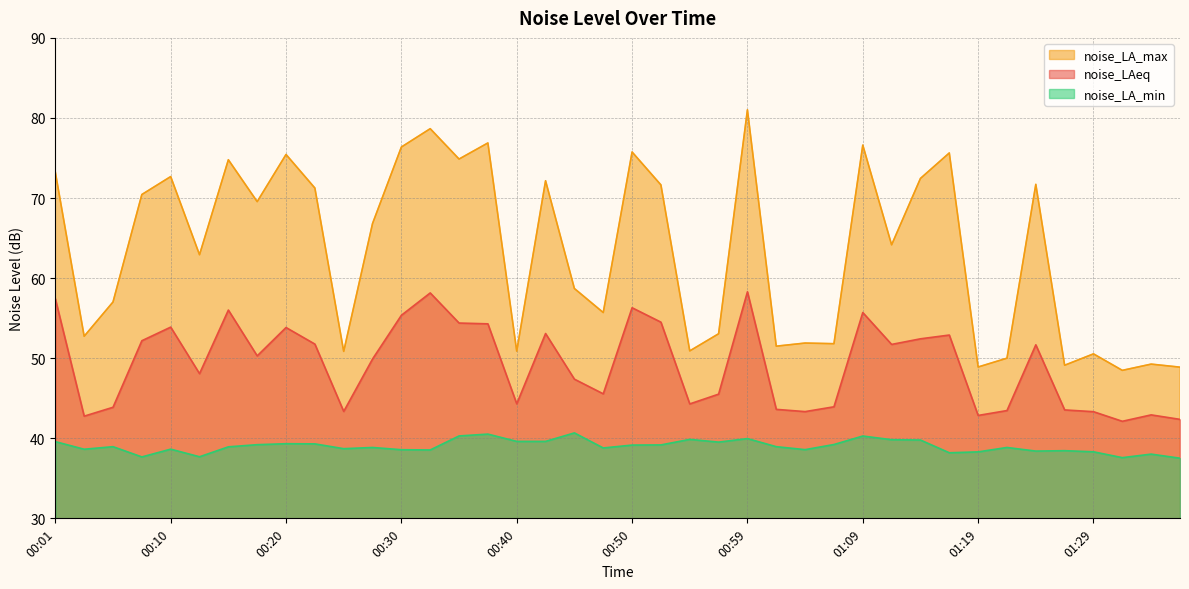

How many interior local valleys does the noise_LA_max series have?

14